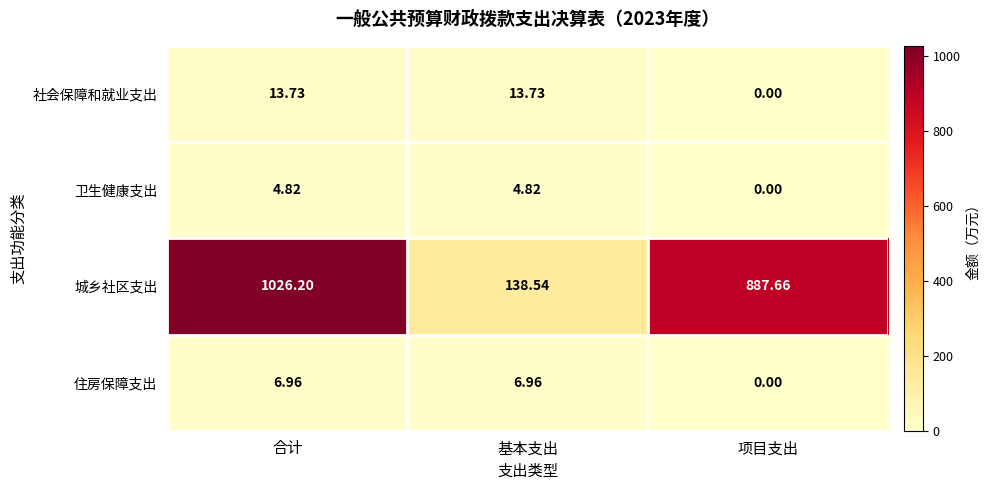

Is the value of 住房保障支出 at 项目支出 greater than the value of 社会保障和就业支出 at 合计?

No